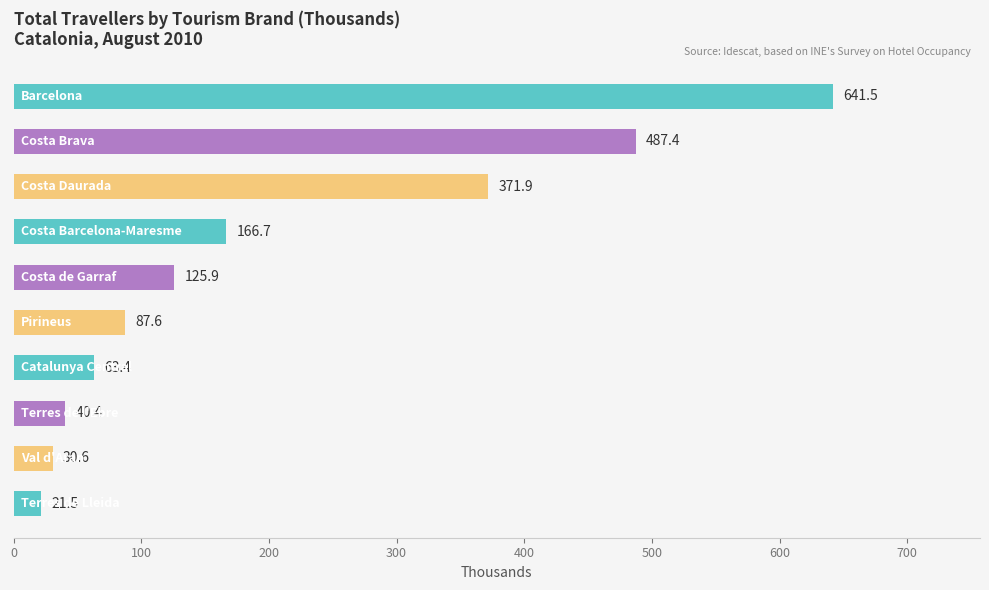

What is the difference between the maximum and minimum values?

620.0